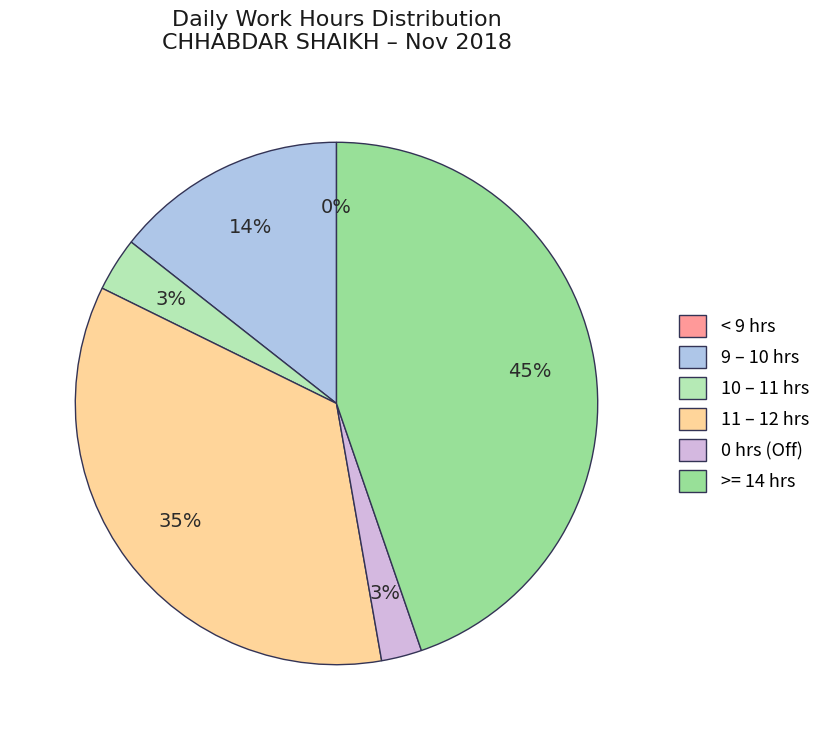

Does Day 4 represent more than half of the total?

No